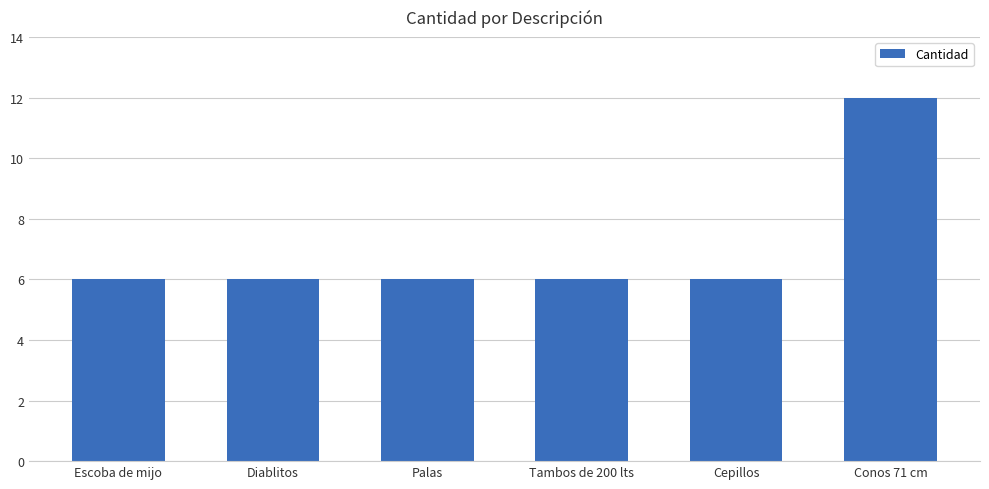

What is the difference between the maximum and minimum values?

6